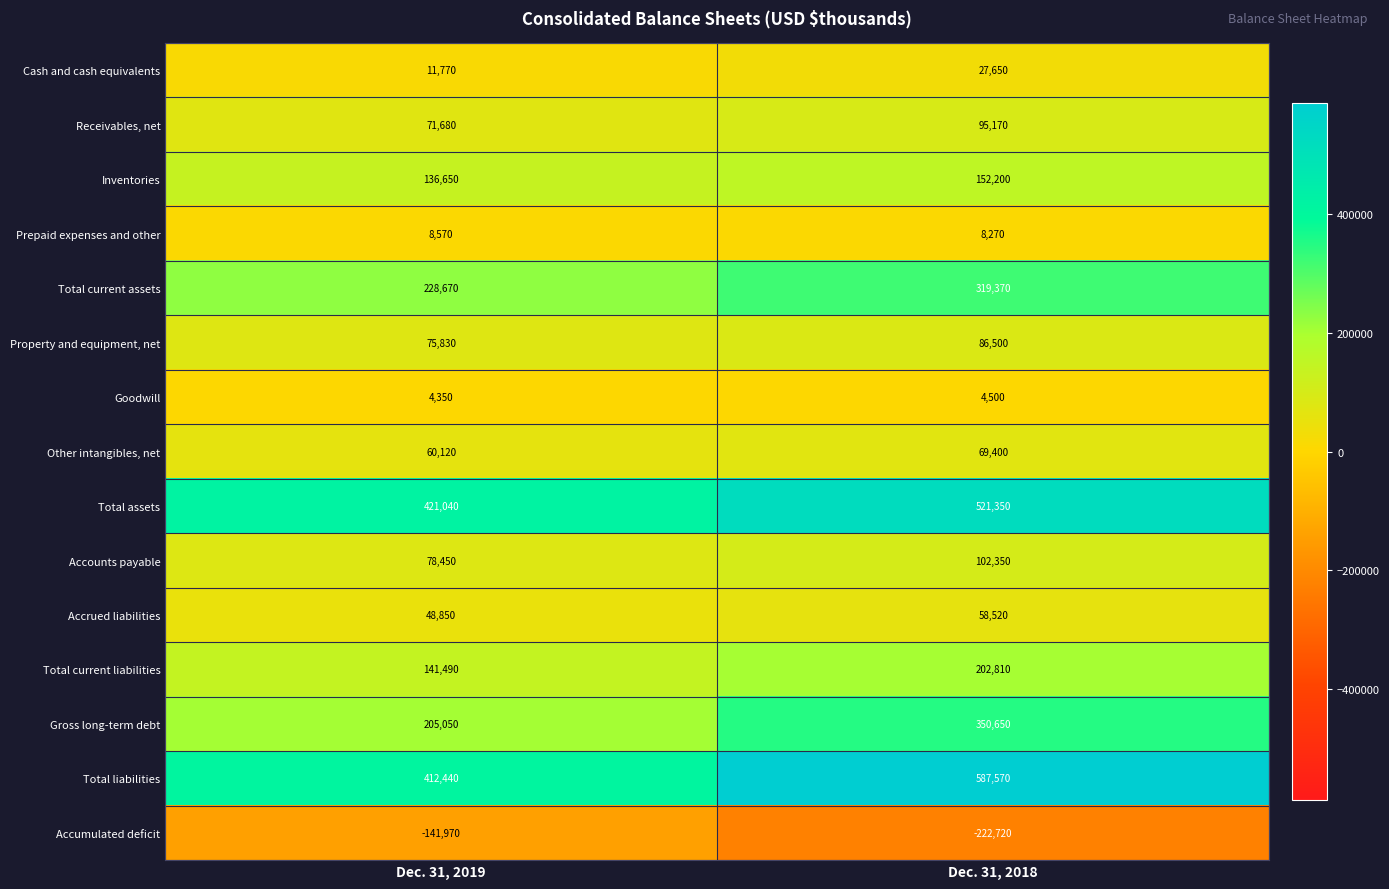

What is the maximum value shown in the chart?

587570